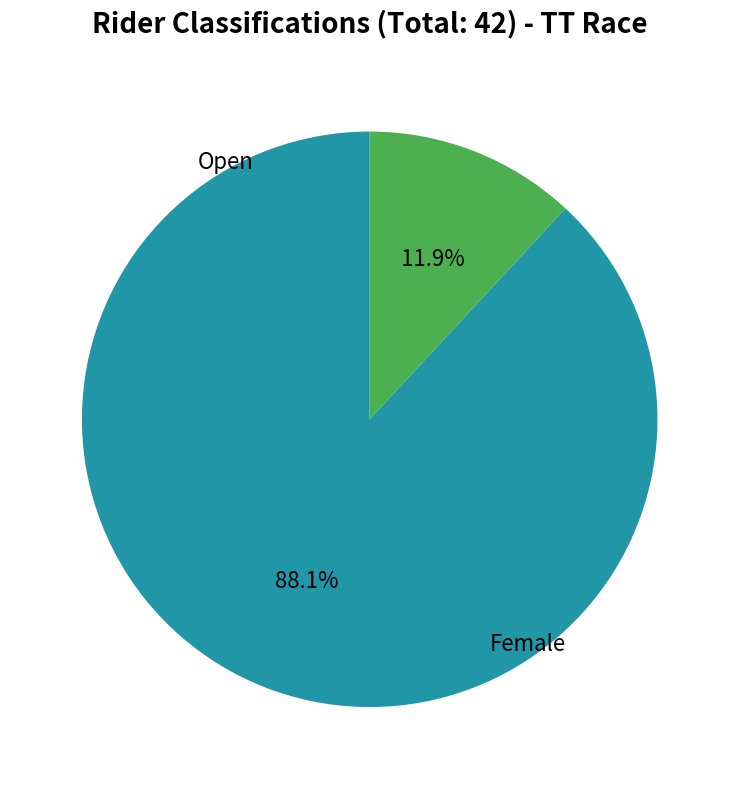

Is there any slice that represents more than half of the pie?

Yes